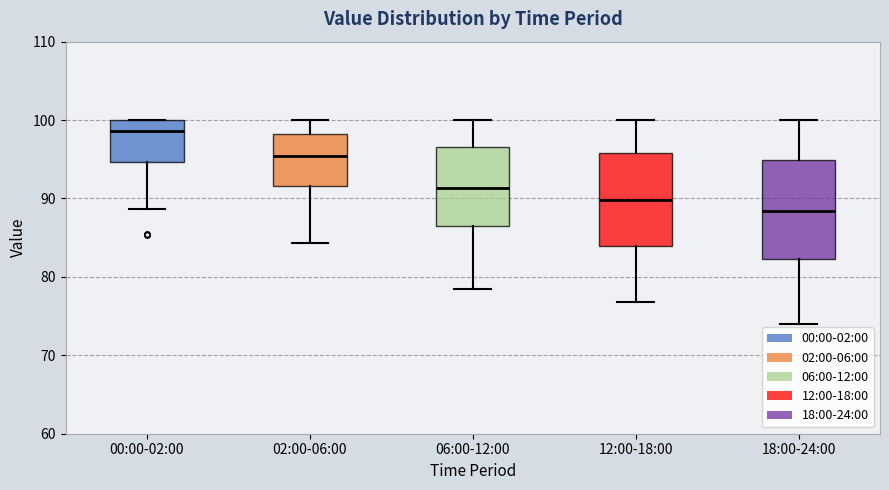

Reading left to right, read every box against the y-axis: the position of its median line, the range the box covers, and the ends of its whiskers. The values are not printed on the chart, so give them approximately, as read against the axis.

00:00-02:00: median 99, box 95 to 100, whiskers 89 to 100
02:00-06:00: median 95, box 92 to 98, whiskers 84 to 100
06:00-12:00: median 91, box 87 to 97, whiskers 79 to 100
12:00-18:00: median 90, box 84 to 96, whiskers 77 to 100
18:00-24:00: median 88, box 82 to 95, whiskers 74 to 100